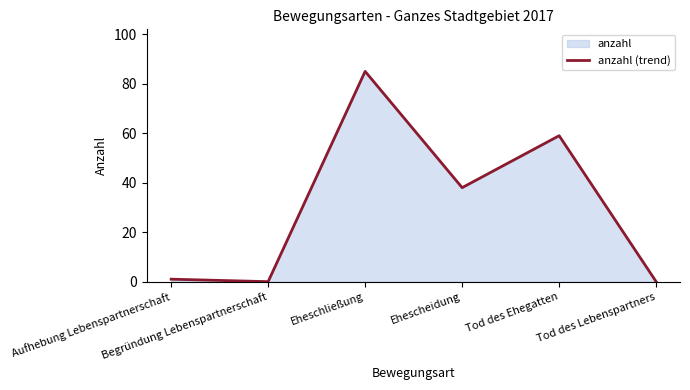

At which category does the chart reach its minimum across all series?

Begründung Lebenspartnerschaft